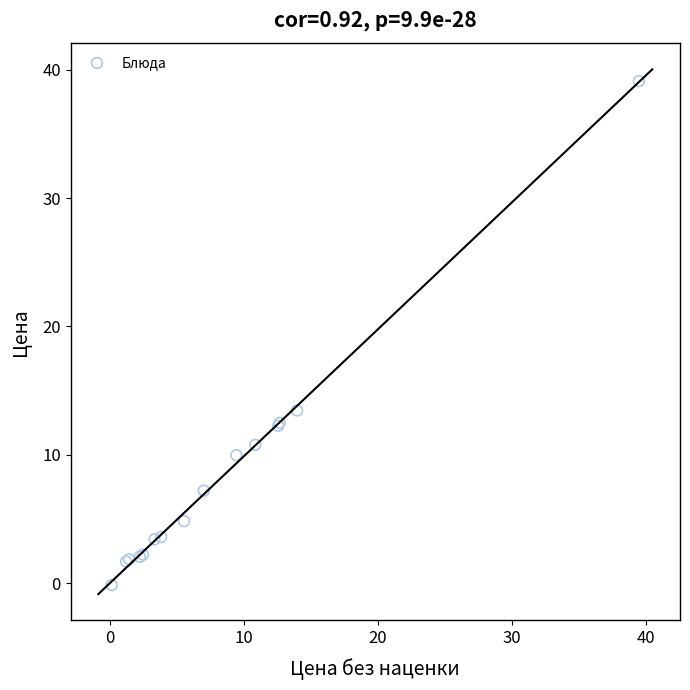

What Y value in the scatter plot is closest to 19?

13.5